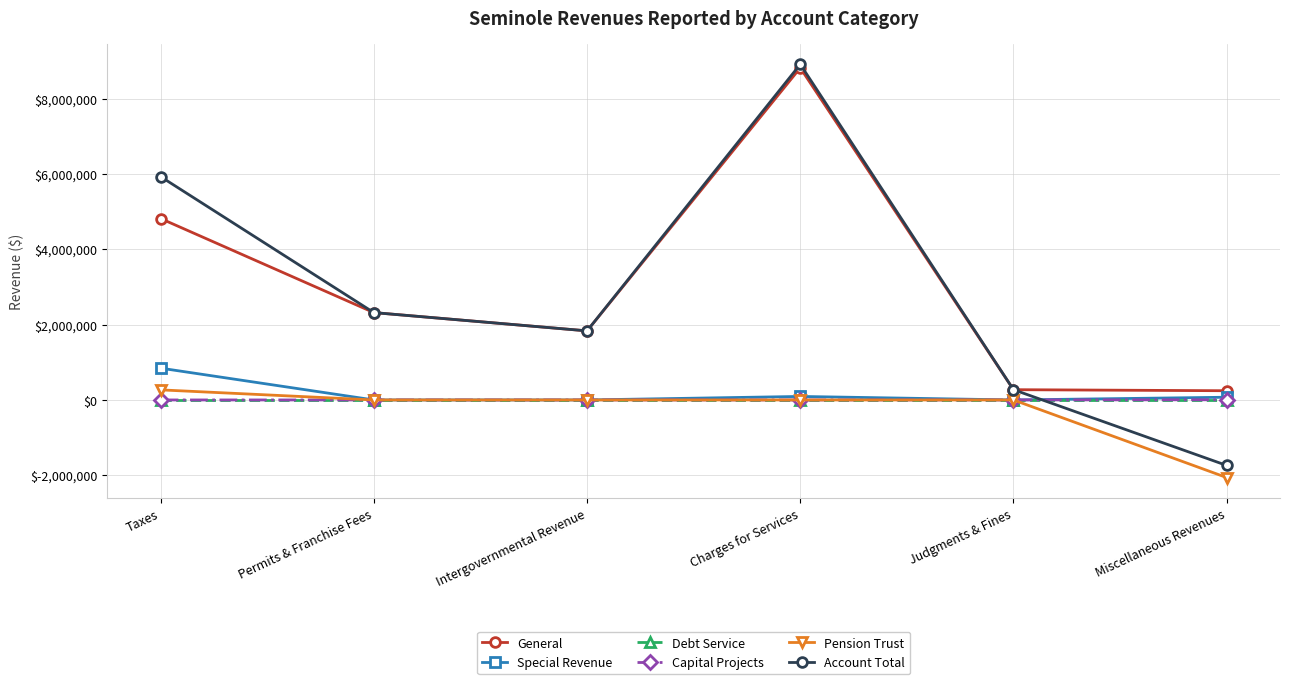

What is the sum of all Capital Projects values?

4849